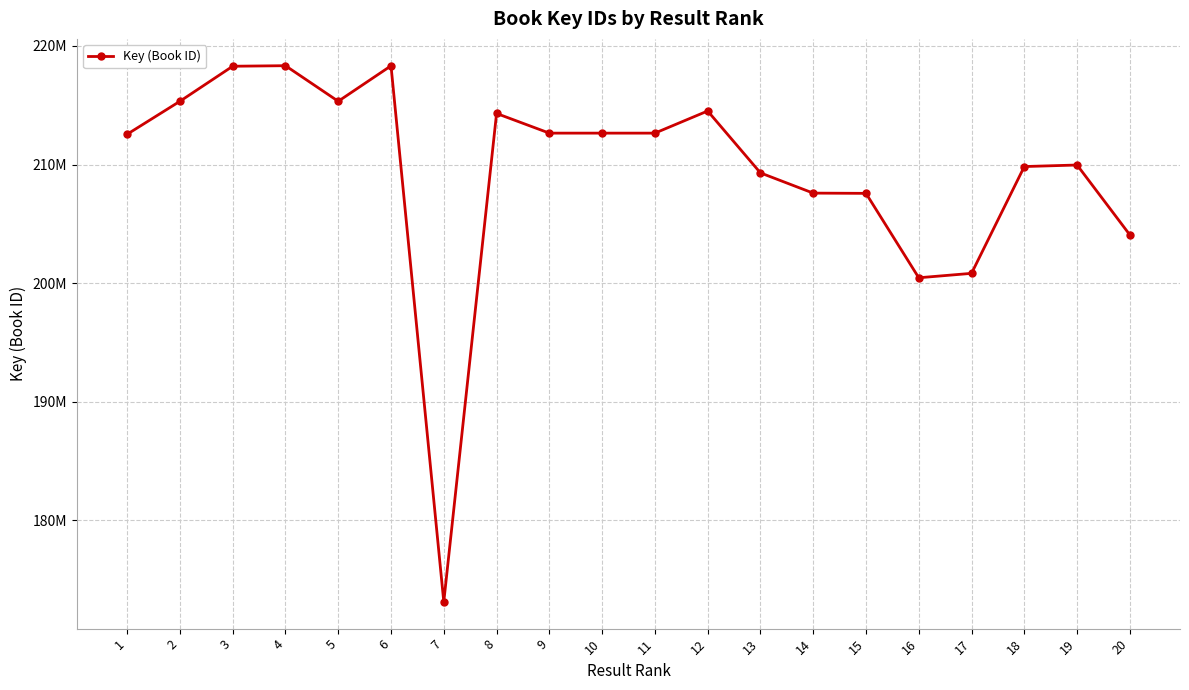

How many points are lower than both their immediate neighbors (excluding endpoints)?

4